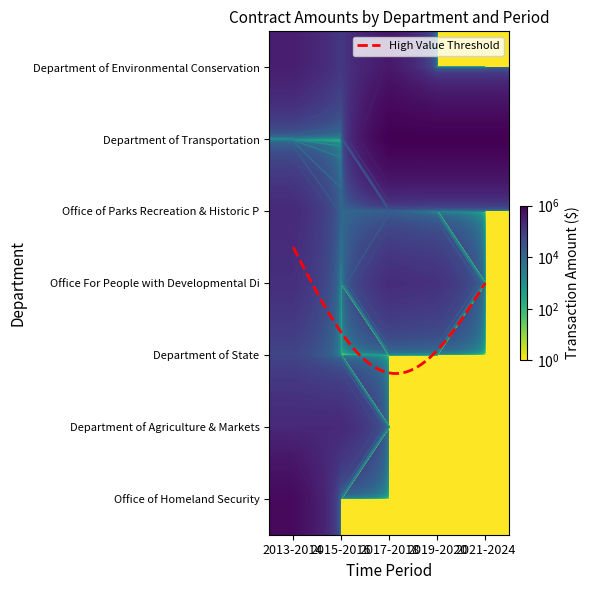

What is the difference between the maximum and minimum values in the Office of Parks Recreation & Historic P series?

193743.5